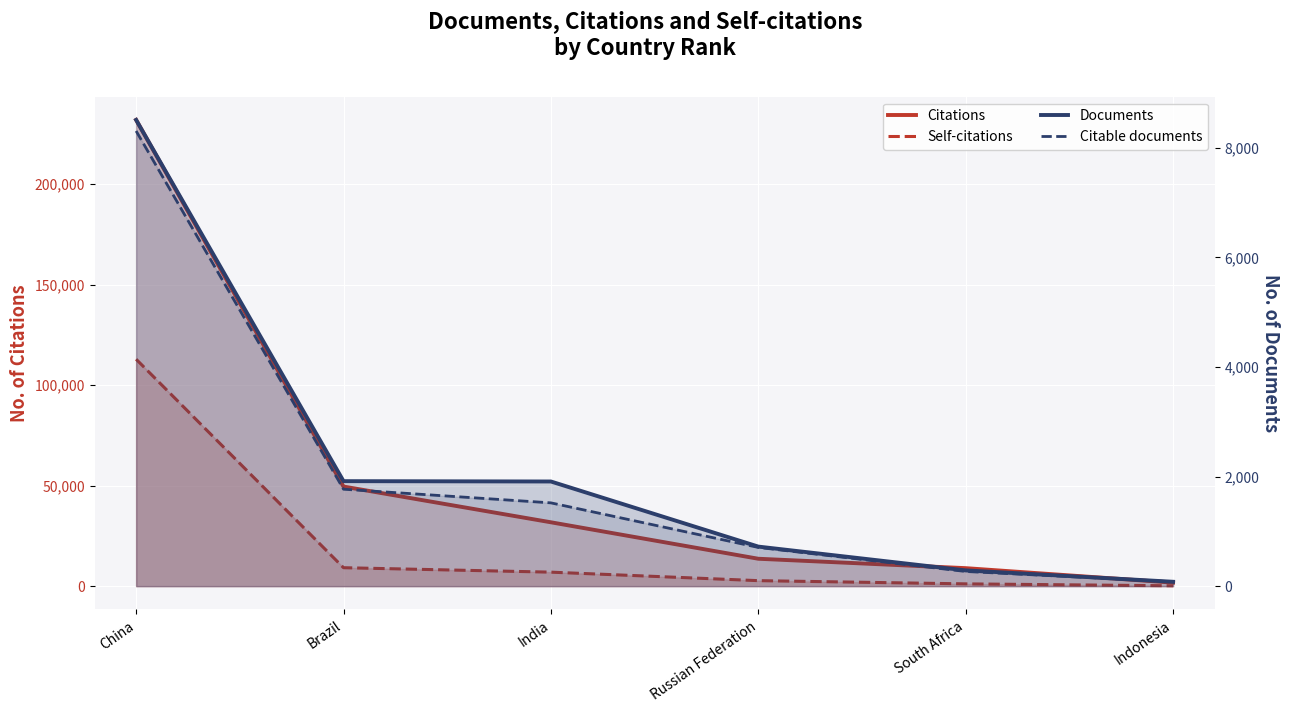

Which series has the largest total across all categories?

Citations (line)